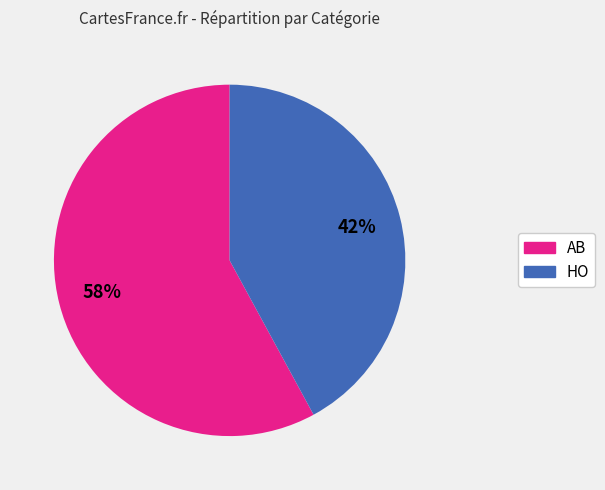

Rank the categories by value from highest to lowest.

AB, HO